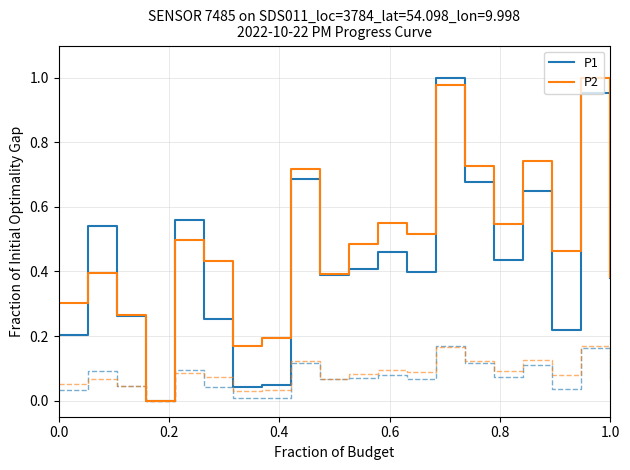

Is it true that P2 equals 0.3 at 0.0?

True